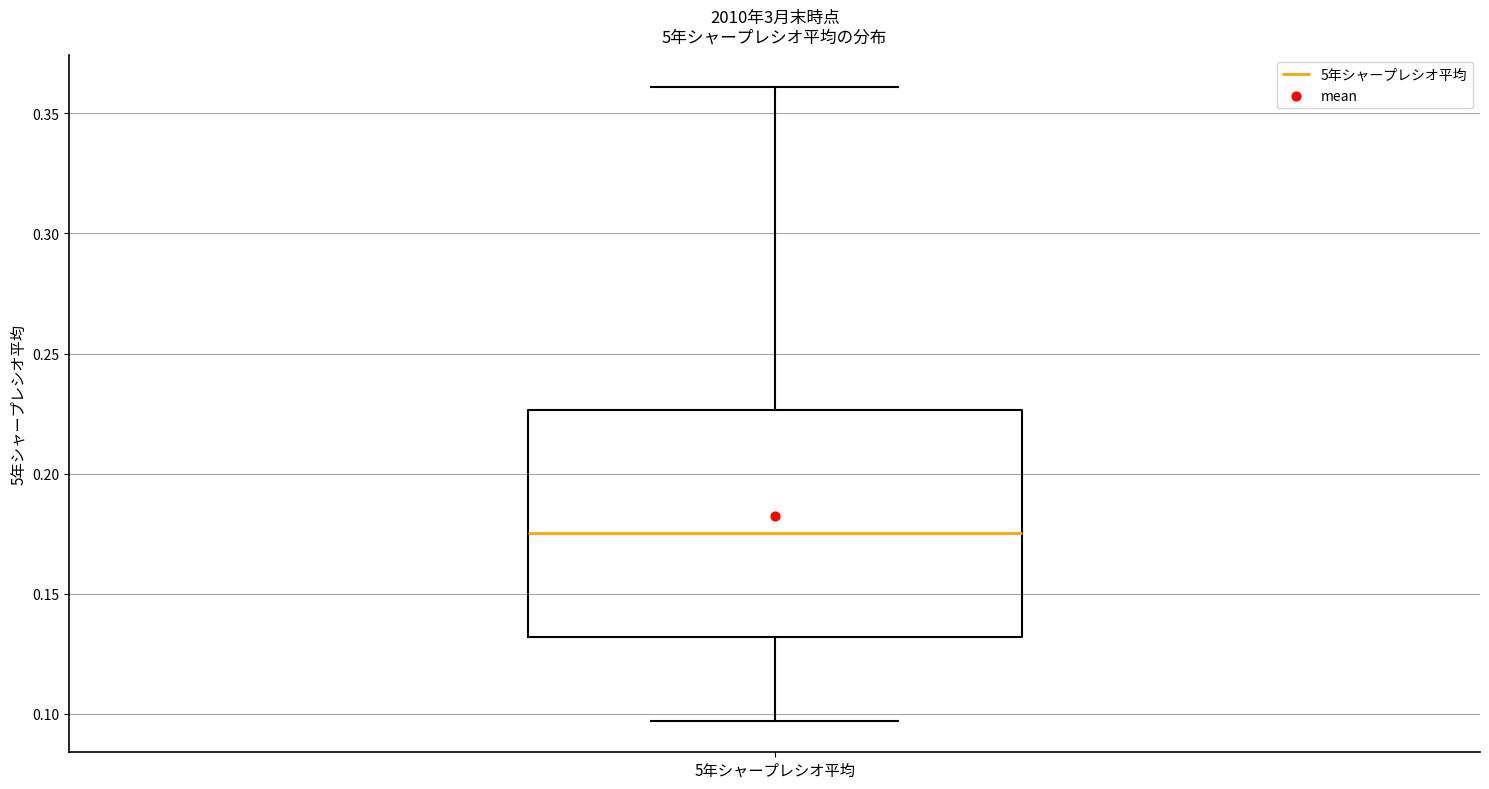

Read this box plot against the y-axis: the position of the median line, the range covered by the box, and the ends of both whiskers. The values are not printed on the chart, so give them approximately, as read against the axis.

median 0.175, box 0.130 to 0.225, whiskers 0.095 to 0.360